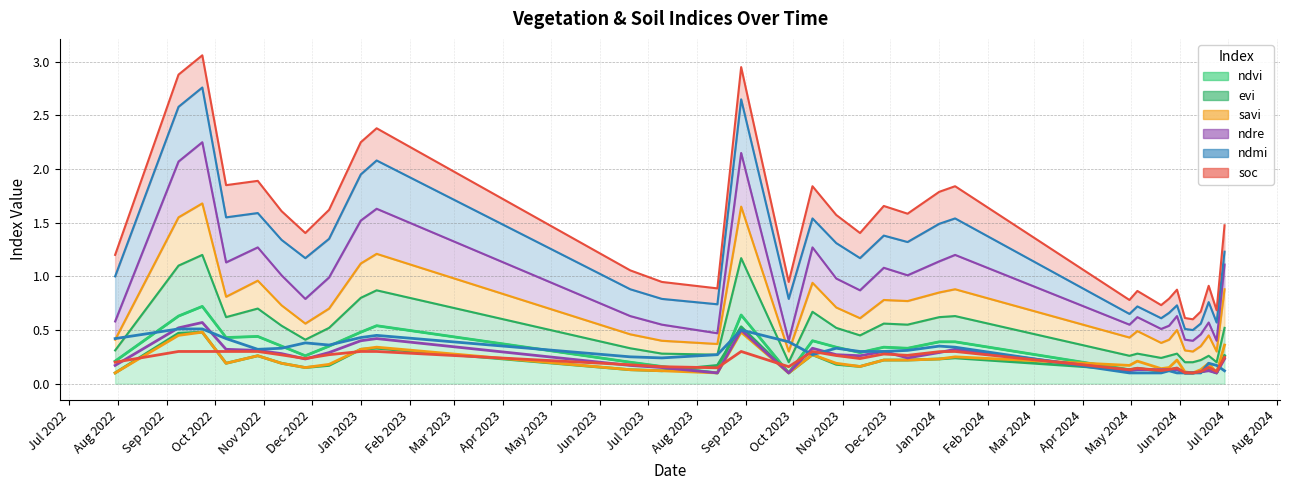

At which category is the sum across all series the highest?

23-09-2022